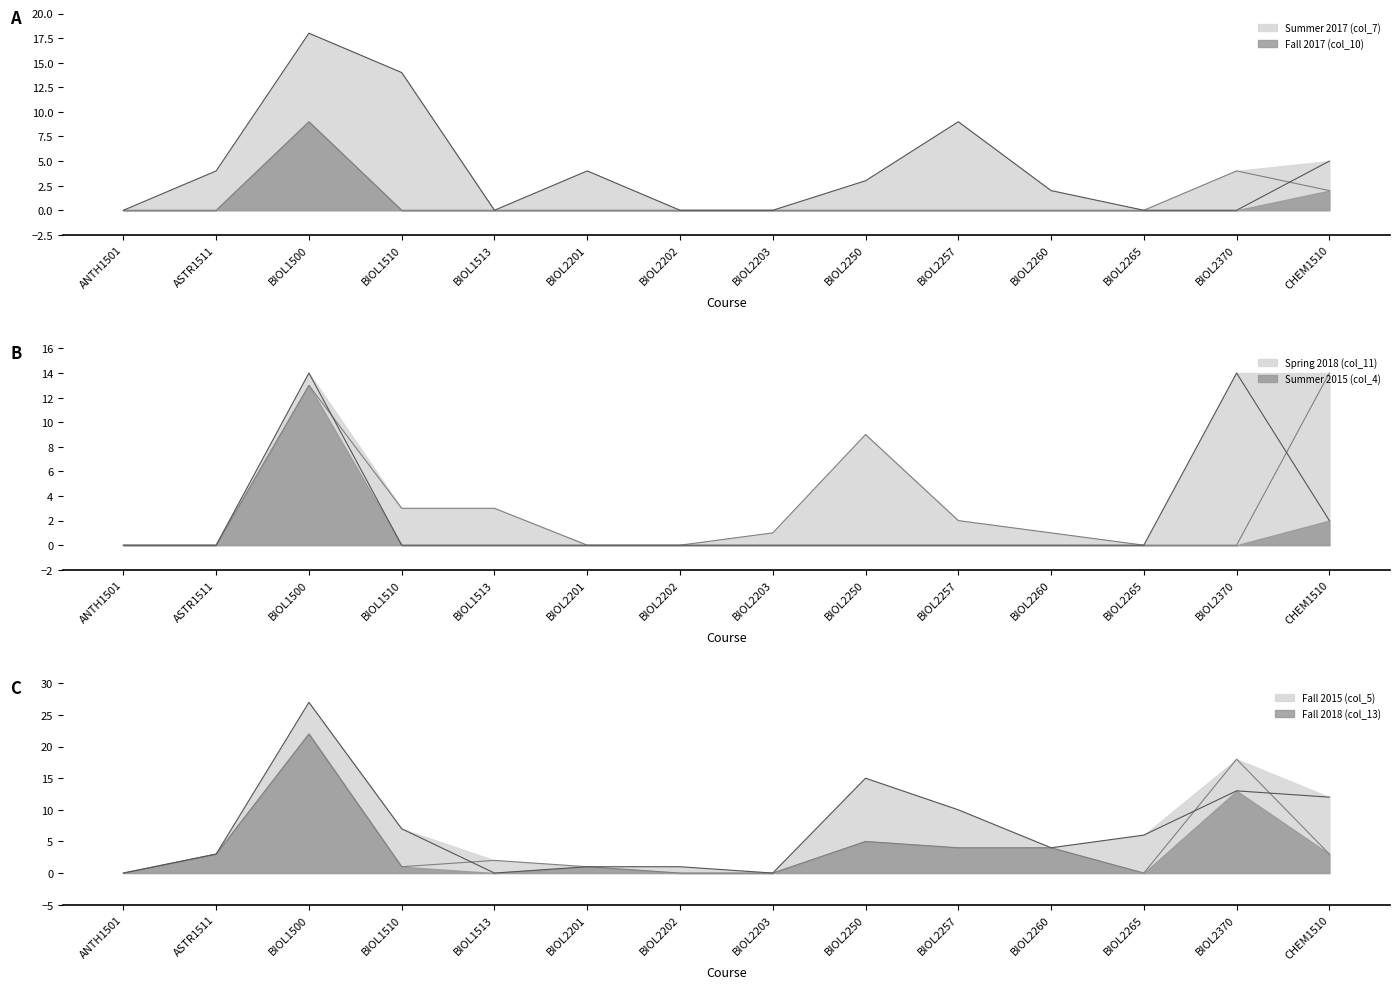

What is the difference between the maximum and minimum values in the Spring 2018 (col_11) series?

14